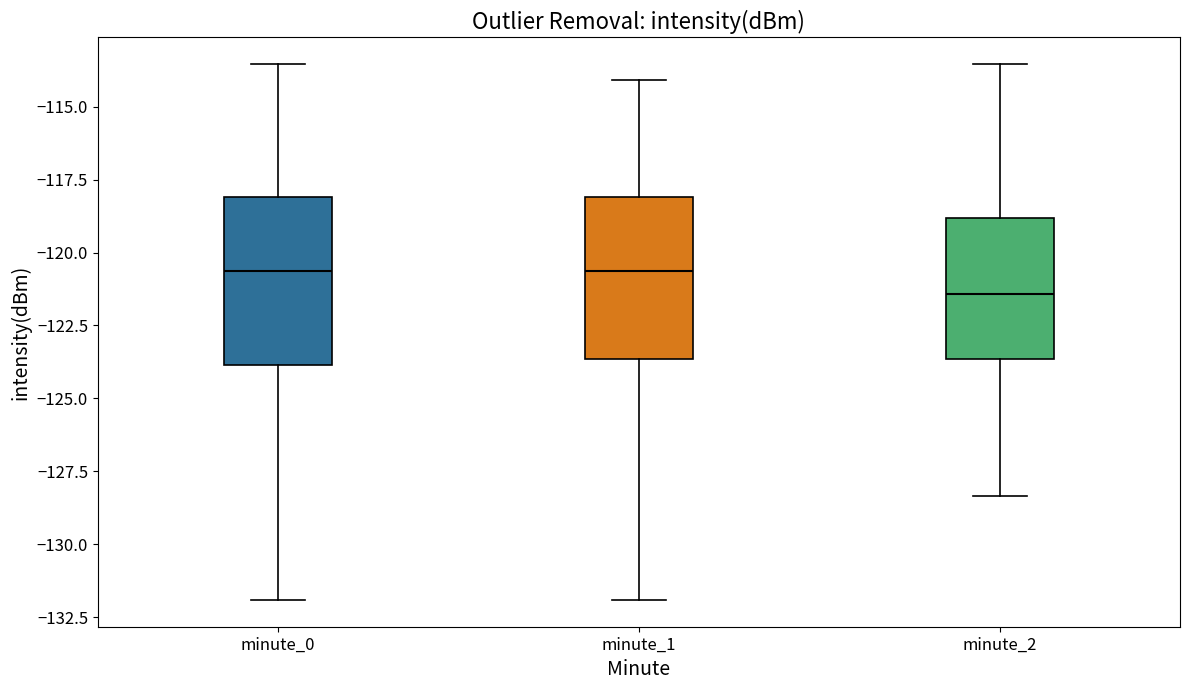

Reading left to right, transcribe this box plot: for each box, give where its median line is, the range the box spans, and where its two whiskers end, as read against the y-axis. The values are not printed on the chart, so give them approximately, as read against the axis.

minute_0: median -120.5, box -124.0 to -118.0, whiskers -132.0 to -113.5
minute_1: median -120.5, box -123.5 to -118.0, whiskers -132.0 to -114.0
minute_2: median -121.5, box -123.5 to -119.0, whiskers -128.5 to -113.5